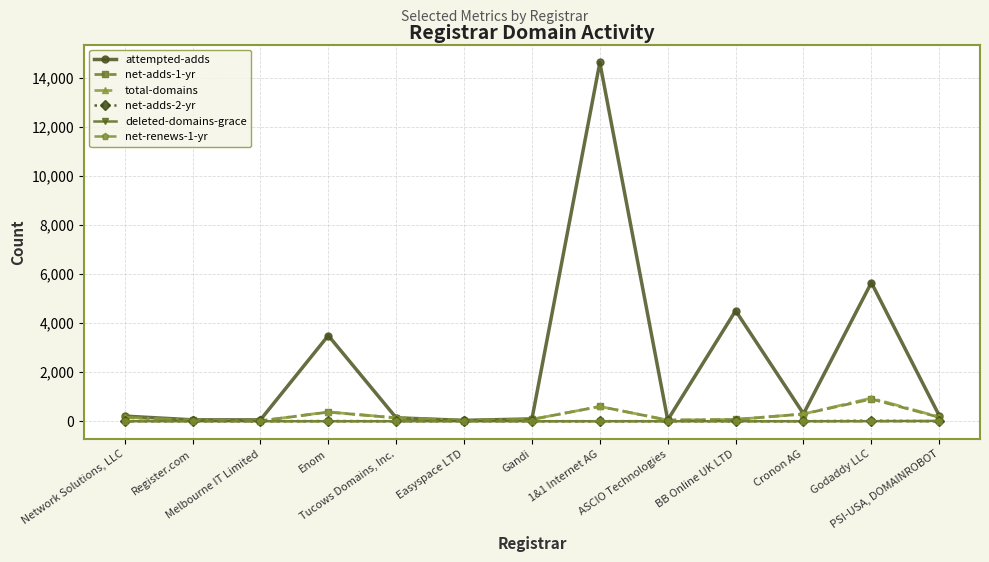

Which series has the widest spread of values?

attempted-adds